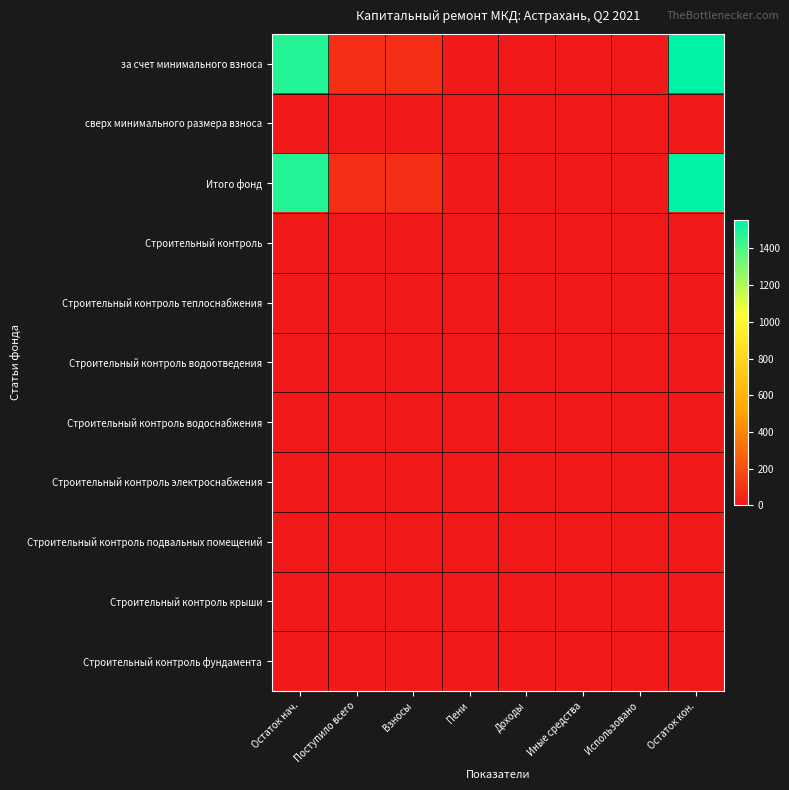

What is the difference between the highest and lowest values at Остаток нач.?

1484.3